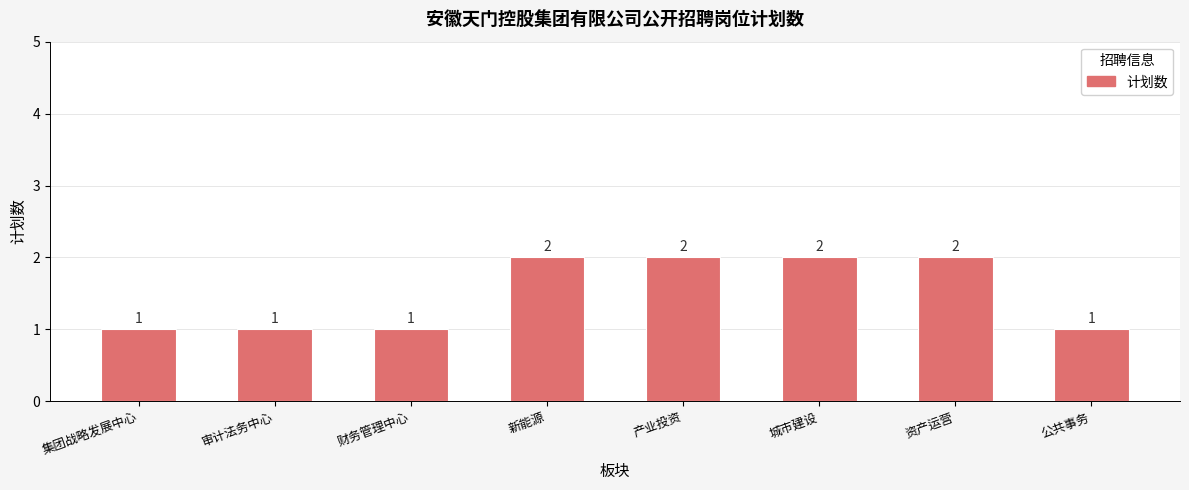

Count the values in the range 1 to 2.

8